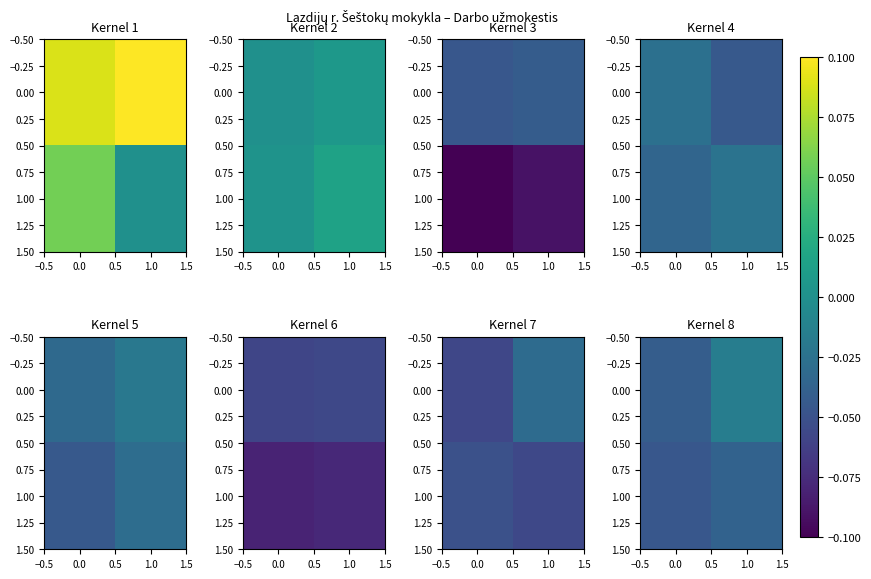

How many data points does each series have?

2